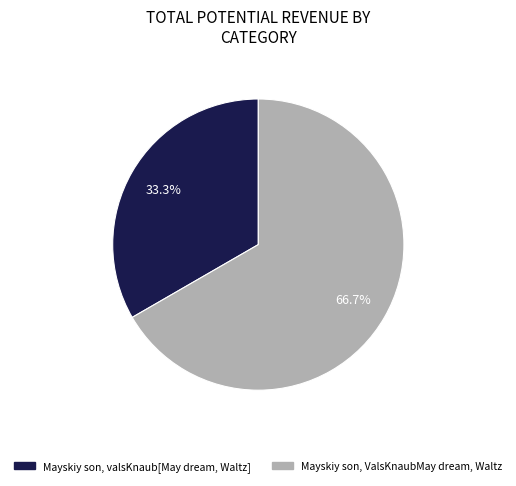

Rank the categories by value from lowest to highest.

Mayskiy son, valsKnaub[May dream, Waltz], Mayskiy son, ValsKnaubMay dream, Waltz